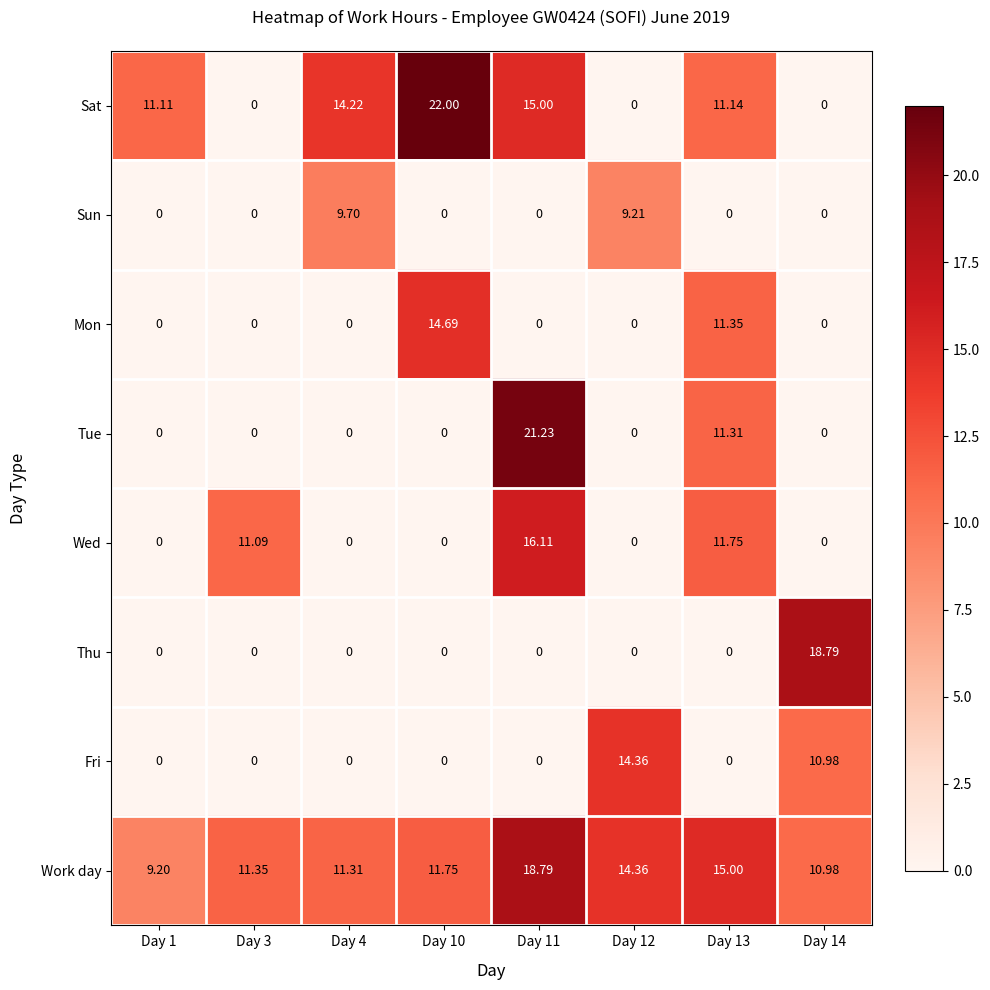

How many data points does each series have?

8